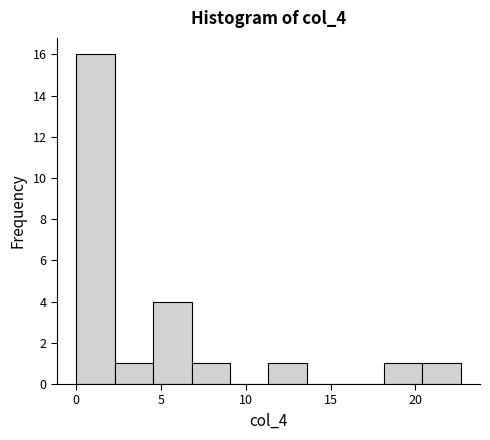

What is the height of the bar covering 11.5 to 13.5 on the x-axis? Neither the bar edges nor the heights are printed on the chart, so give them approximately, as read against the axes.

1